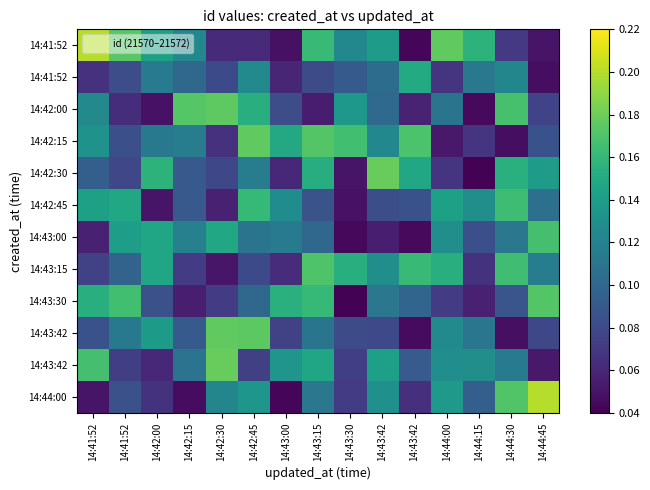

What is the total value across all series at 14:43:15?

1.5